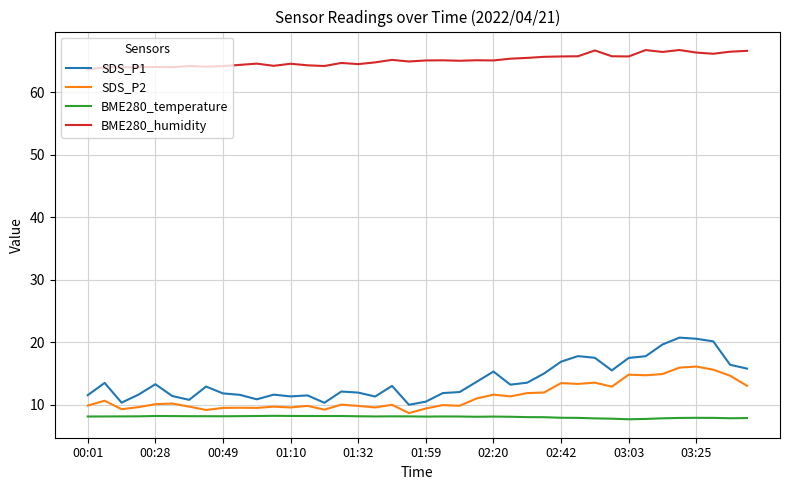

What is the average value of the SDS_P2 series?

11.3